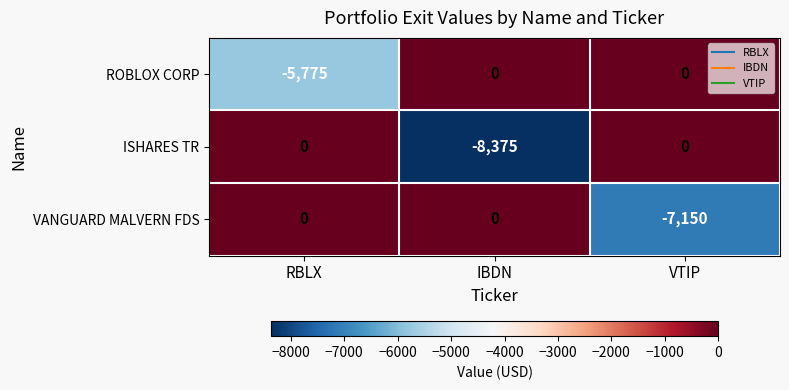

How many categories are shown in the chart?

3